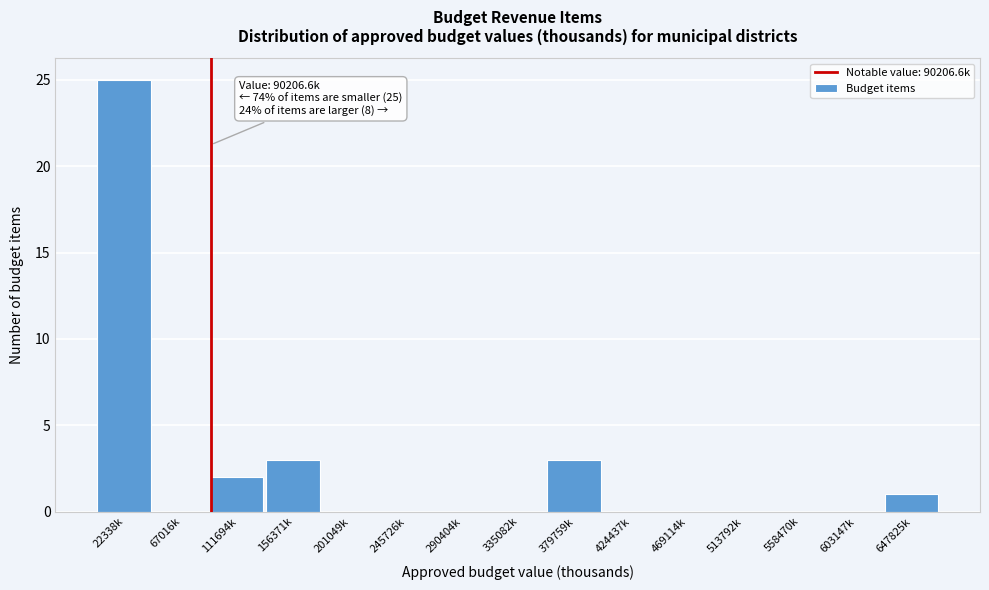

Reading left to right, extract all data points from this chart.

22338k=25	67016k=0	111694k=2	156371k=3	201049k=0	245726k=0	290404k=0	335082k=0	379759k=3	424437k=0	469114k=0	513792k=0	558470k=0	603147k=0	647825k=1